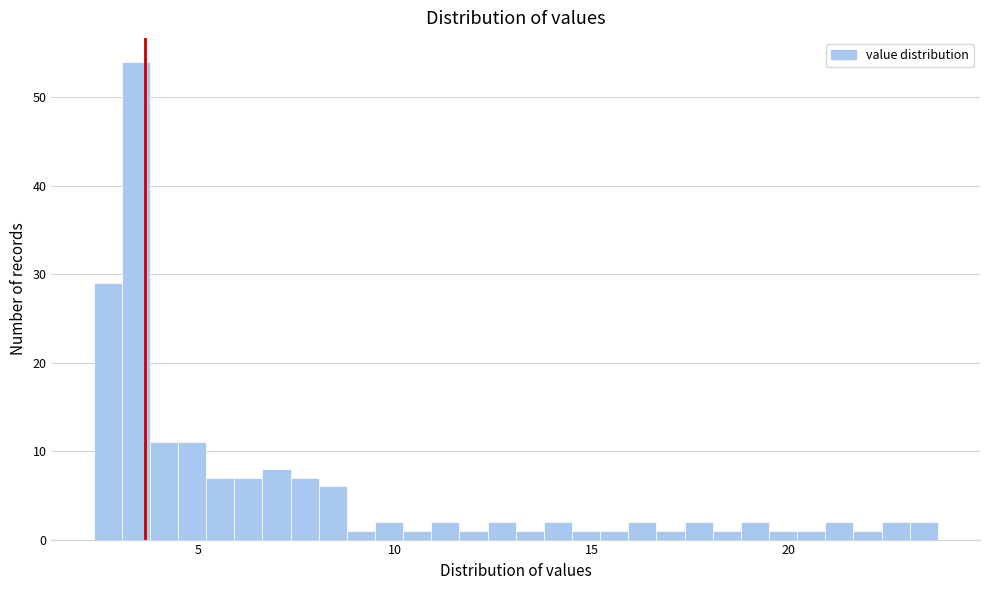

Read against the x-axis, roughly where is the centre of the tallest bar?

3.5